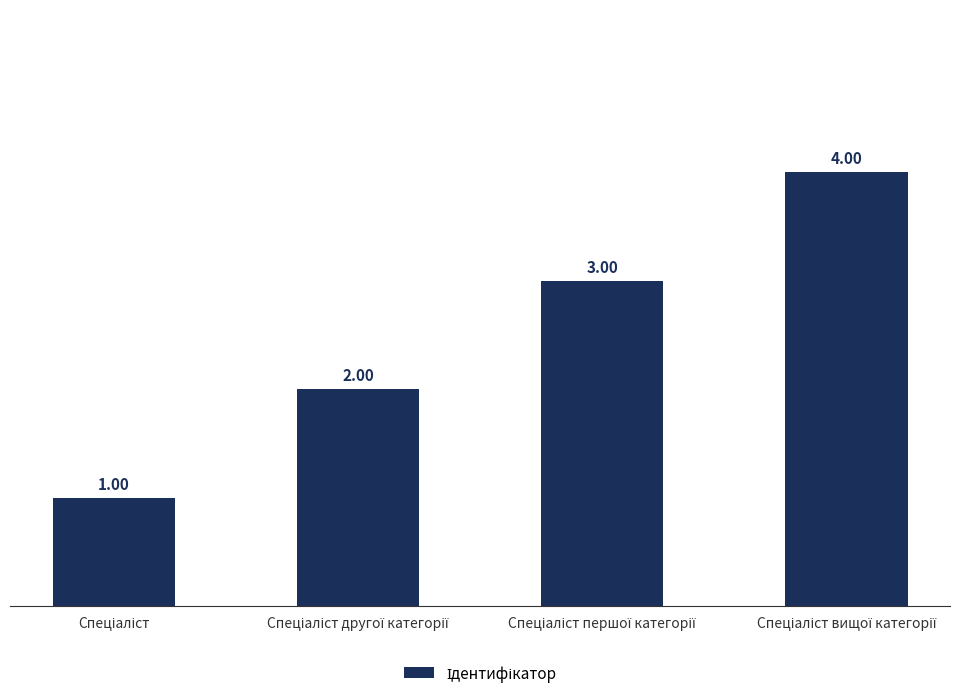

What is the difference between the maximum and minimum values?

3